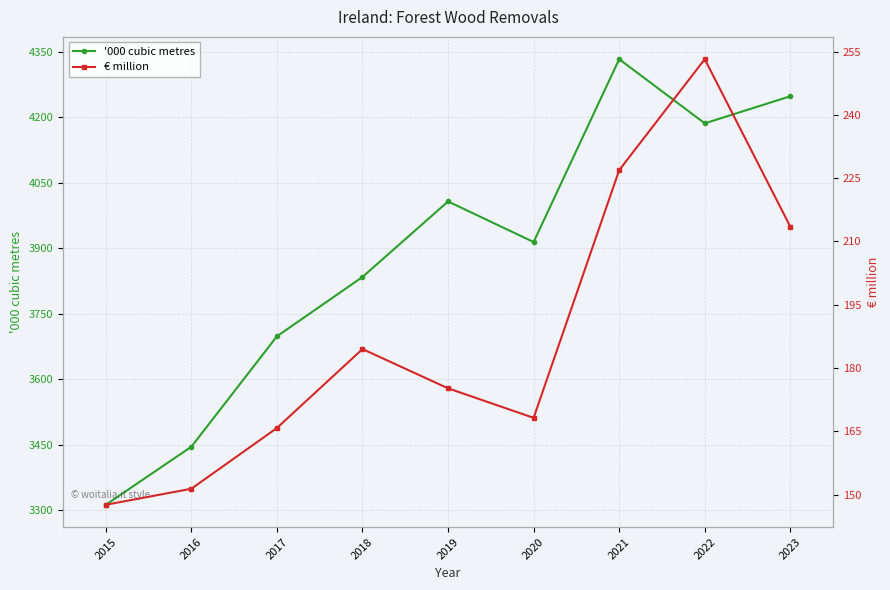

Does the chart display data point markers on the line(s)?

Yes